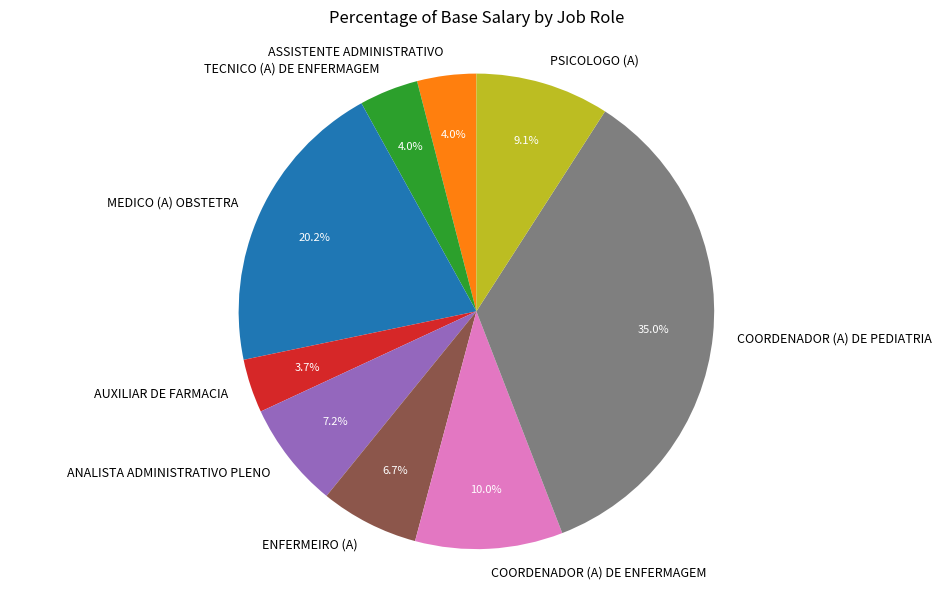

To the nearest percent, what portion does MEDICO (A) OBSTETRA represent?

20%